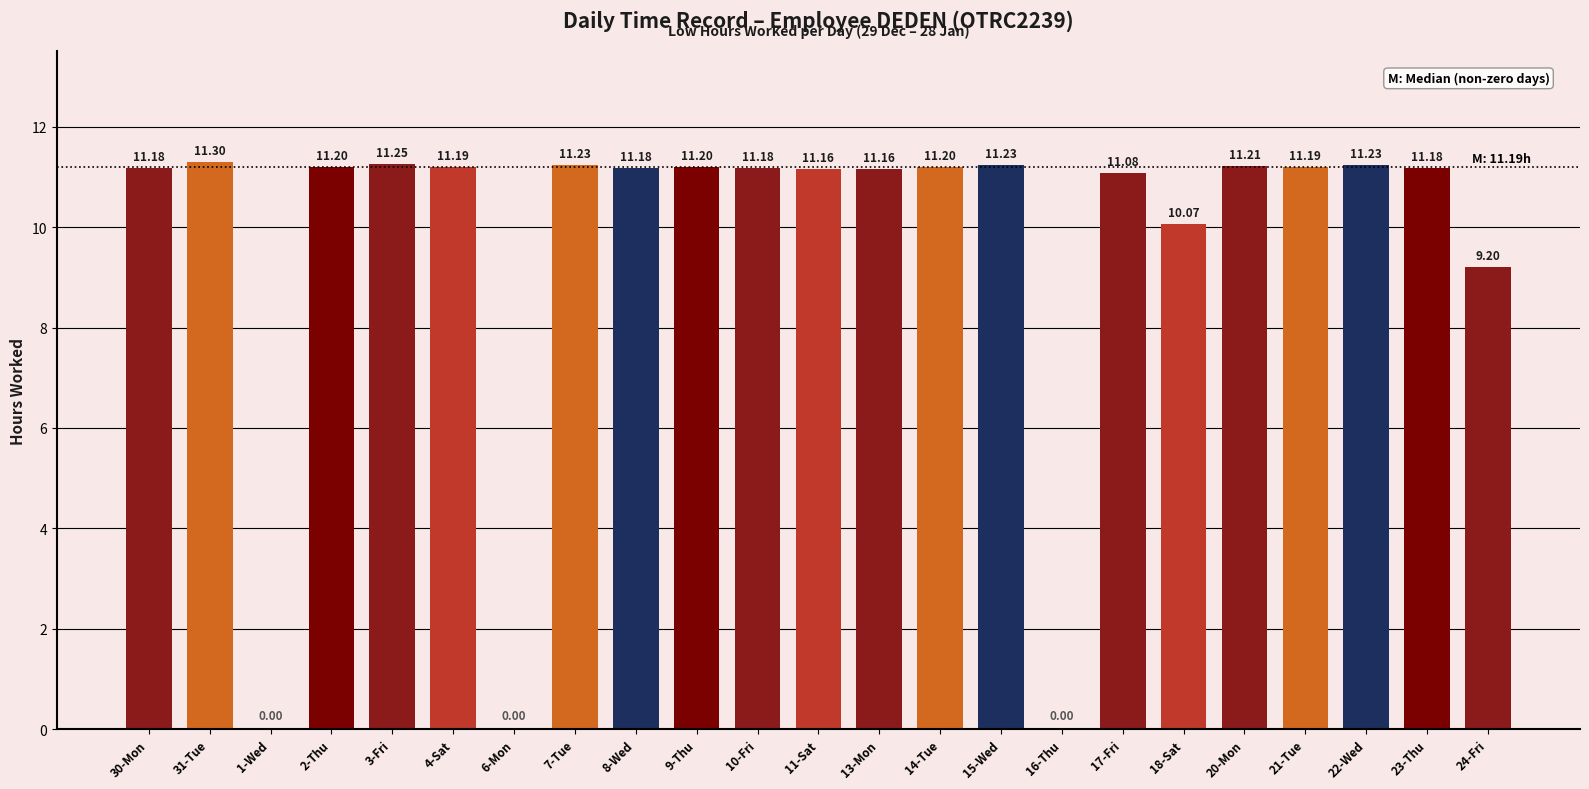

The chart shows a value of 5.5 at 6-Mon. True or false?

False